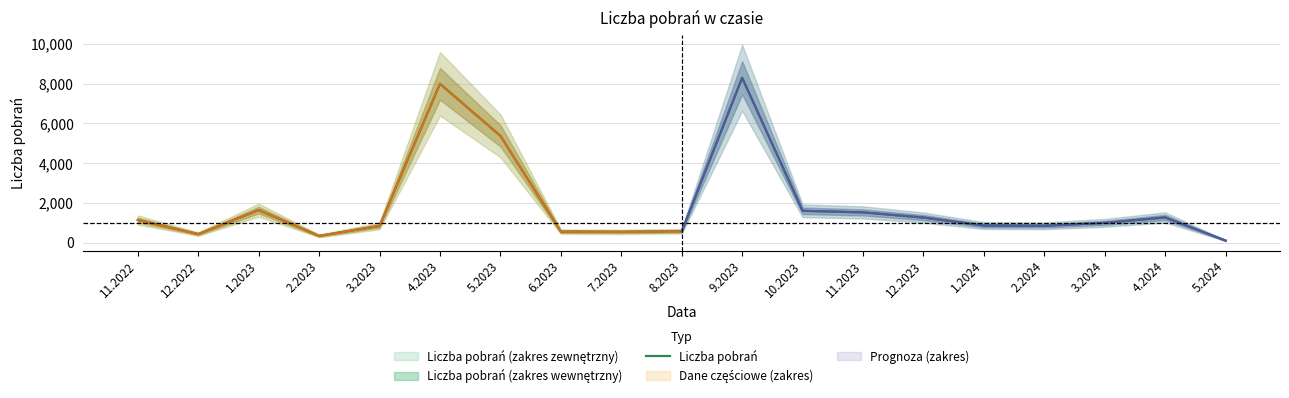

Between 5.2024 and 2.2023, which is larger?

2.2023